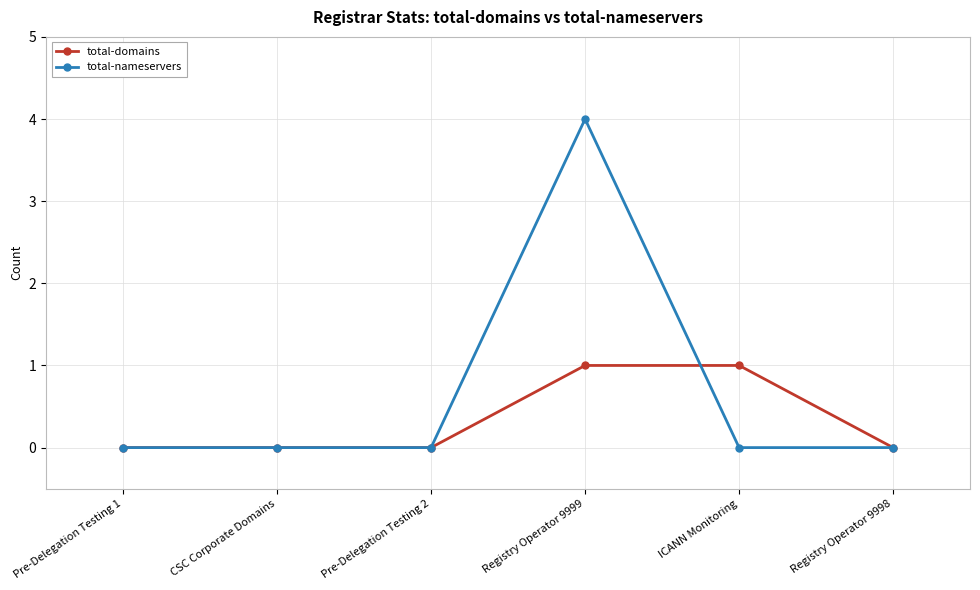

How many series are shown in this chart?

2